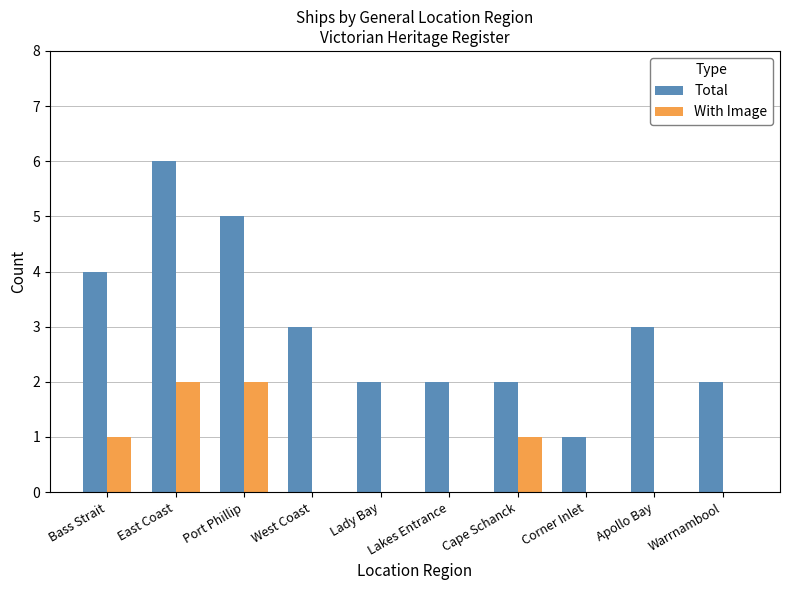

What is the maximum value for With Image?

2